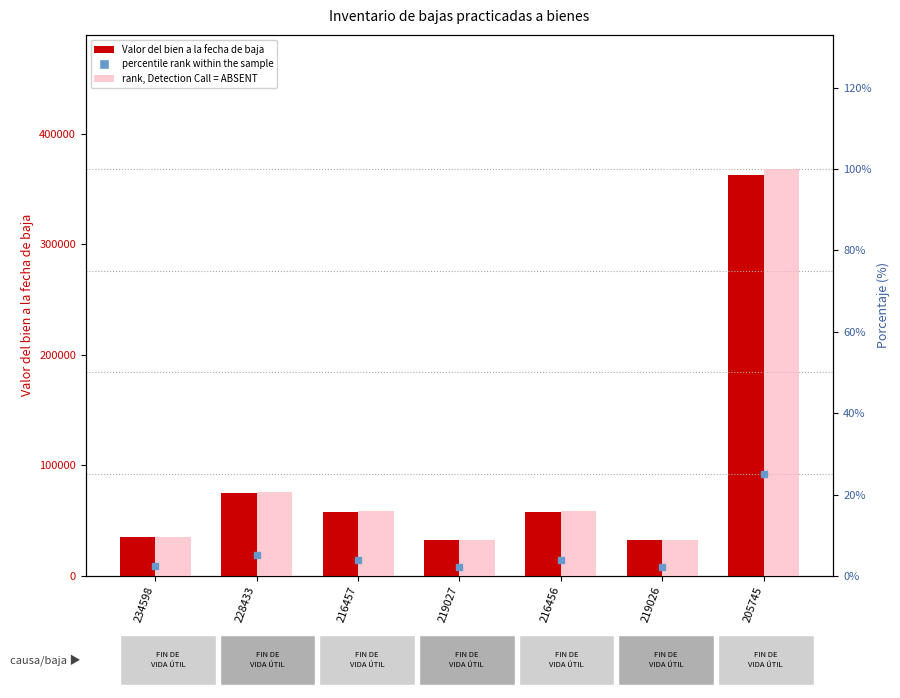

The rank, Detection Call = ABSENT series shows 176.8 at 205745. True or false?

False